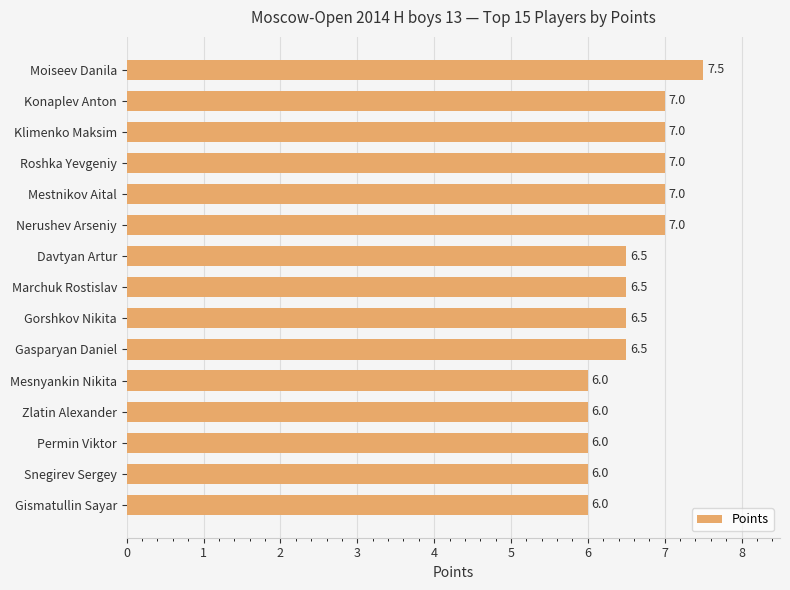

What is the approximate value at Snegirev Sergey?

6.0